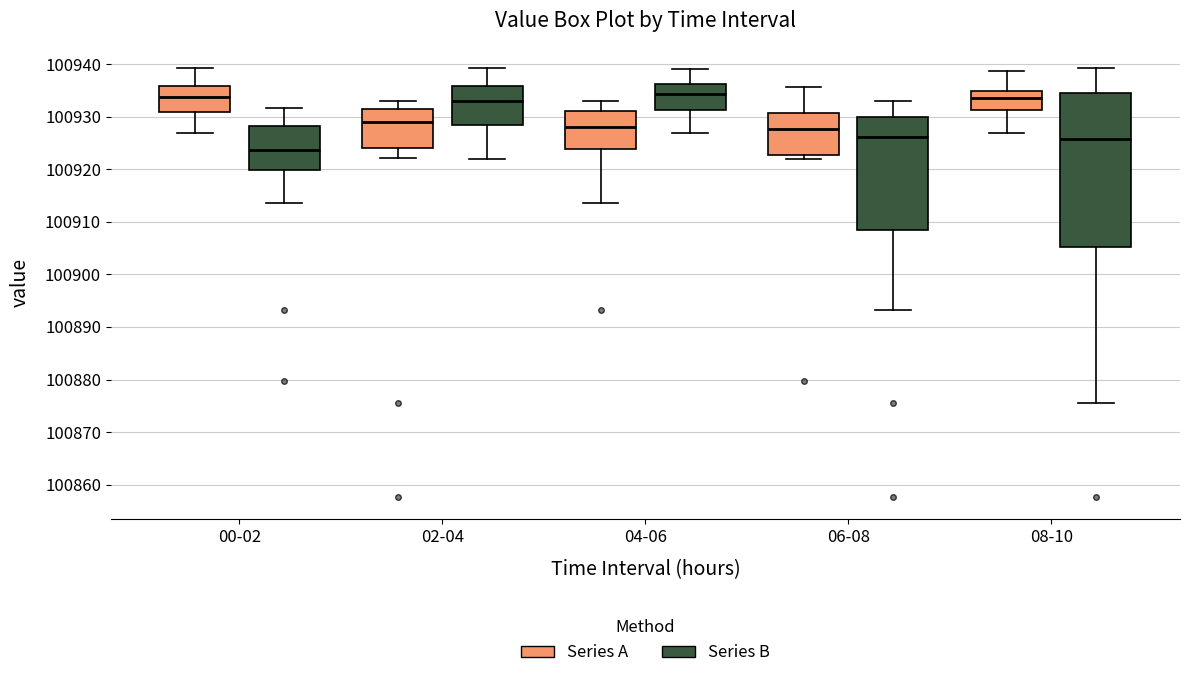

Reading left to right, transcribe this box plot: for each box, give where its median line is, the range the box spans, and where its two whiskers end, as read against the y-axis. The values are not printed on the chart, so give them approximately, as read against the axis.

00-02 (Series A): median 100934, box 100931 to 100936, whiskers 100927 to 100939
00-02 (Series B): median 100924, box 100920 to 100928, whiskers 100914 to 100932
02-04 (Series A): median 100929, box 100924 to 100931, whiskers 100922 to 100933
02-04 (Series B): median 100933, box 100928 to 100936, whiskers 100922 to 100939
04-06 (Series A): median 100928, box 100924 to 100931, whiskers 100914 to 100933
04-06 (Series B): median 100934, box 100931 to 100936, whiskers 100927 to 100939
06-08 (Series A): median 100928, box 100923 to 100931, whiskers 100922 to 100936
06-08 (Series B): median 100926, box 100909 to 100930, whiskers 100893 to 100933
08-10 (Series A): median 100933, box 100931 to 100935, whiskers 100927 to 100939
08-10 (Series B): median 100926, box 100905 to 100934, whiskers 100876 to 100939